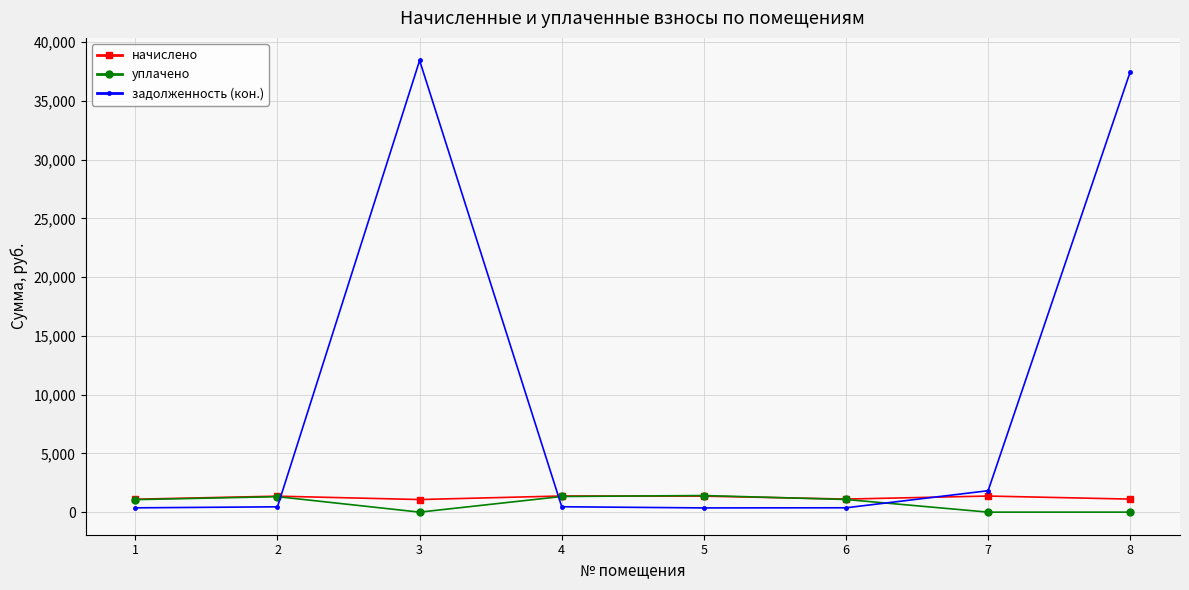

Which series ends up on top after the final intersection of задолженность (кон.) and начислено?

задолженность (кон.)